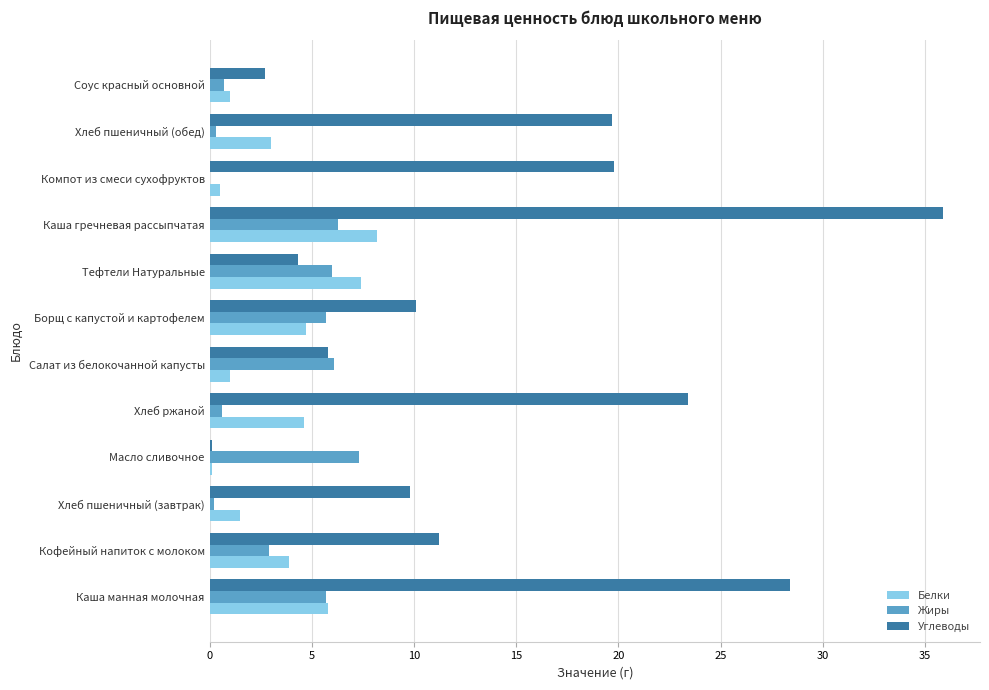

What are all the series names shown in the legend?

Белки, Жиры, Углеводы